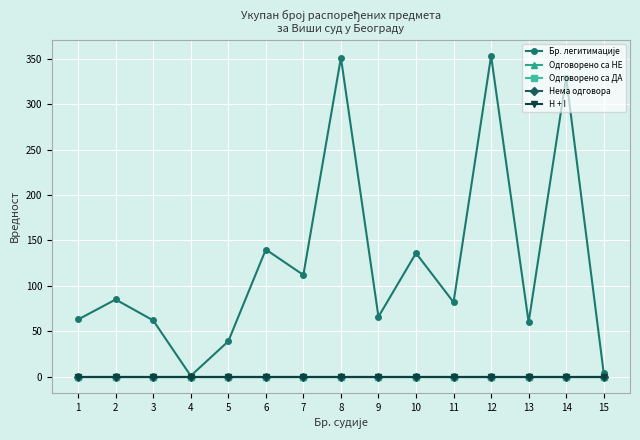

Is this an area chart (filled region under the line)?

No